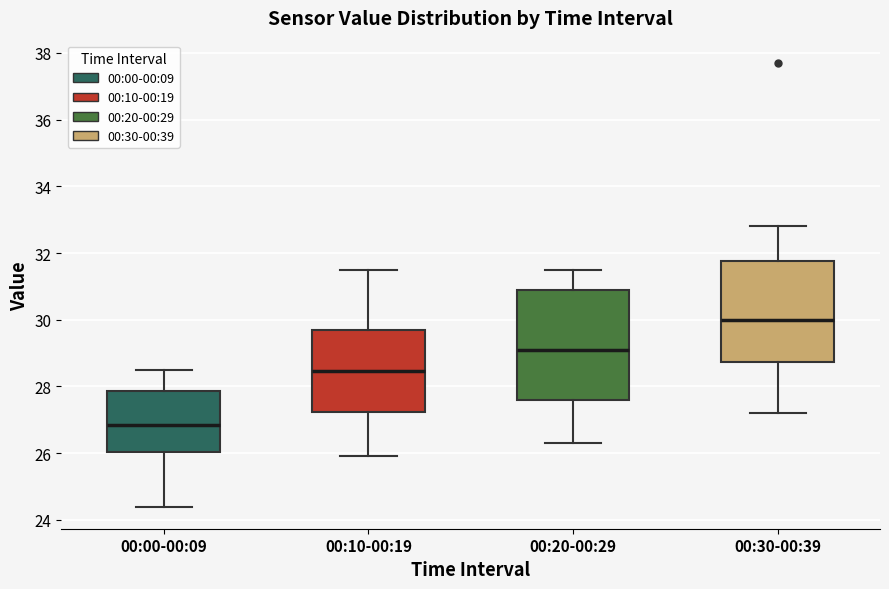

Which box has the lowest median line?

00:00-00:09